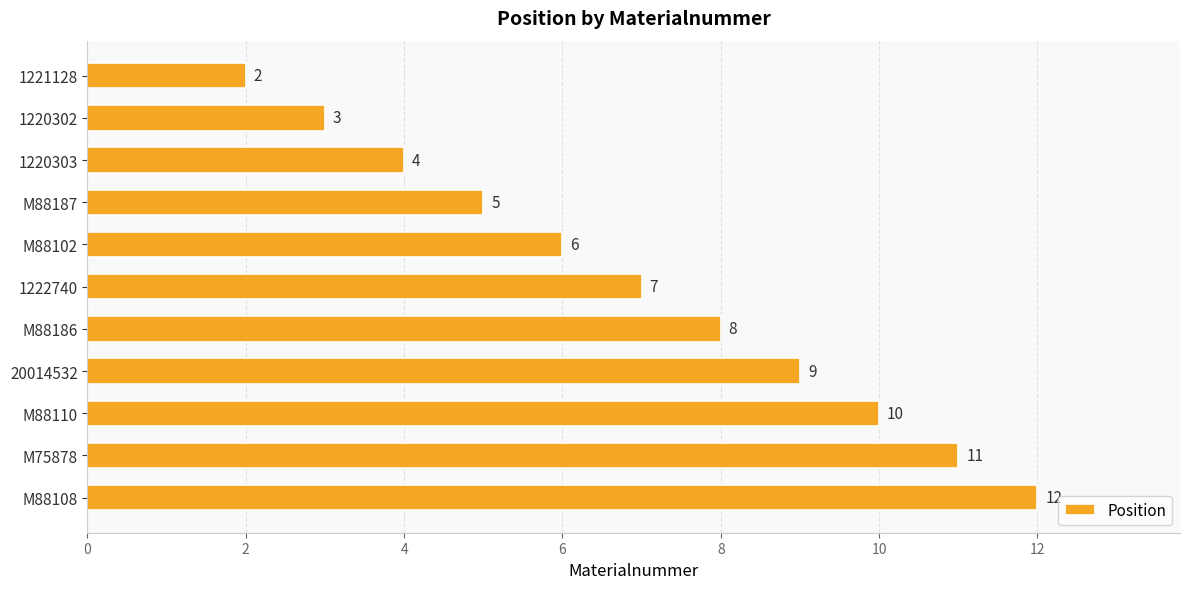

How many categories are shown in the chart?

11